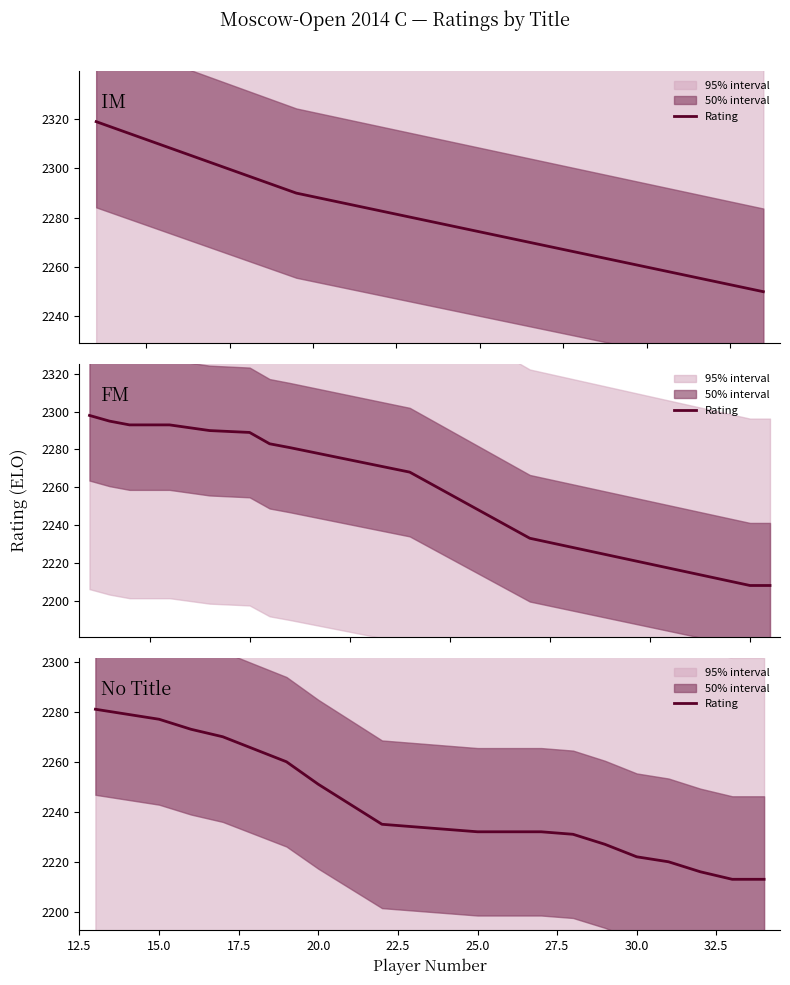

What is the approximate value at 25.0?

2260